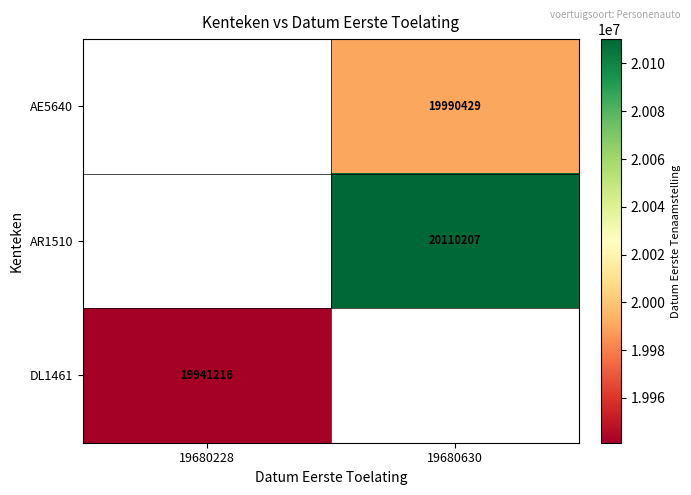

True or false: AE5640 has a value of 10462242 at 19680630.

False